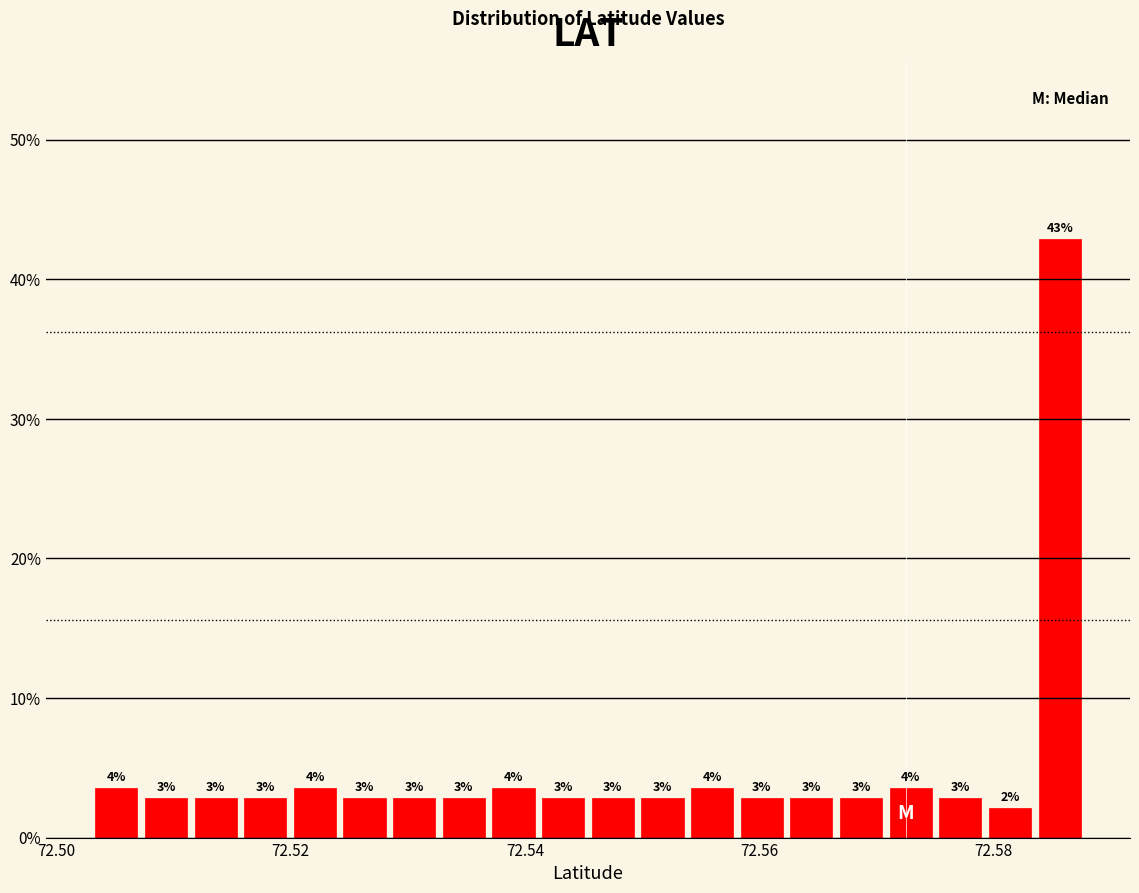

Around what value on the x-axis is the tallest bar? Give the approximate position of its centre, as read against the axis.

72.586